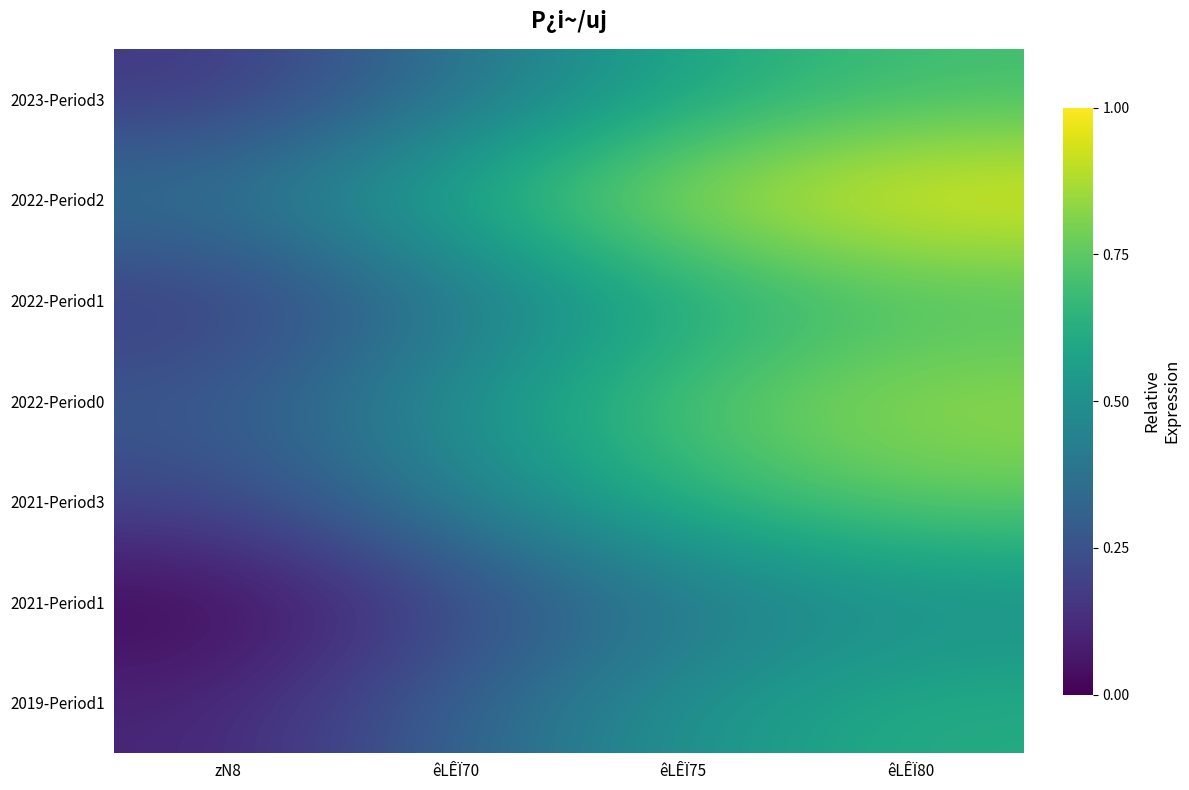

Between êLÊÏ75 and zN8, which is larger?

êLÊÏ75